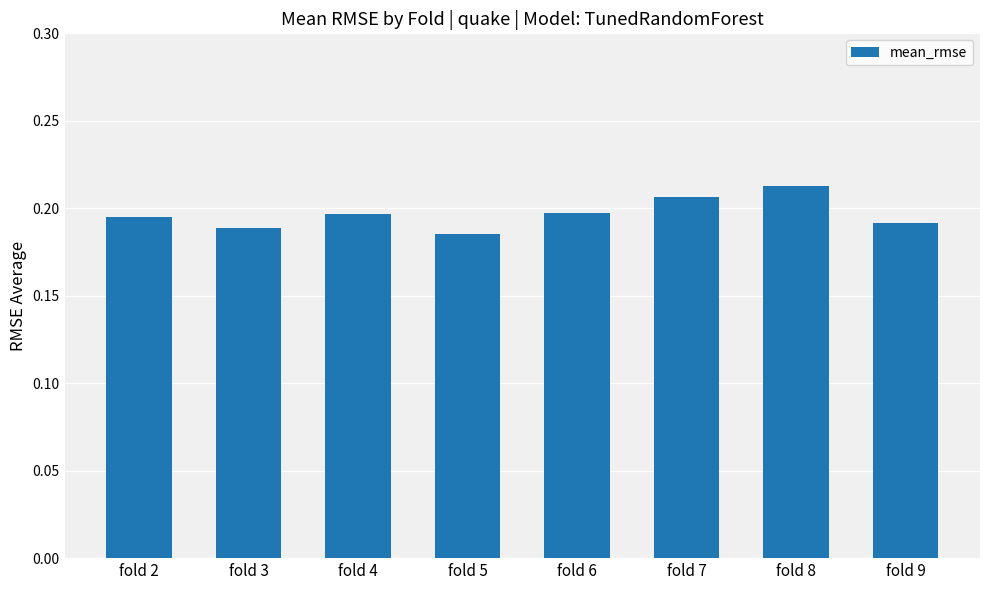

Does the chart contain stacked bars?

No